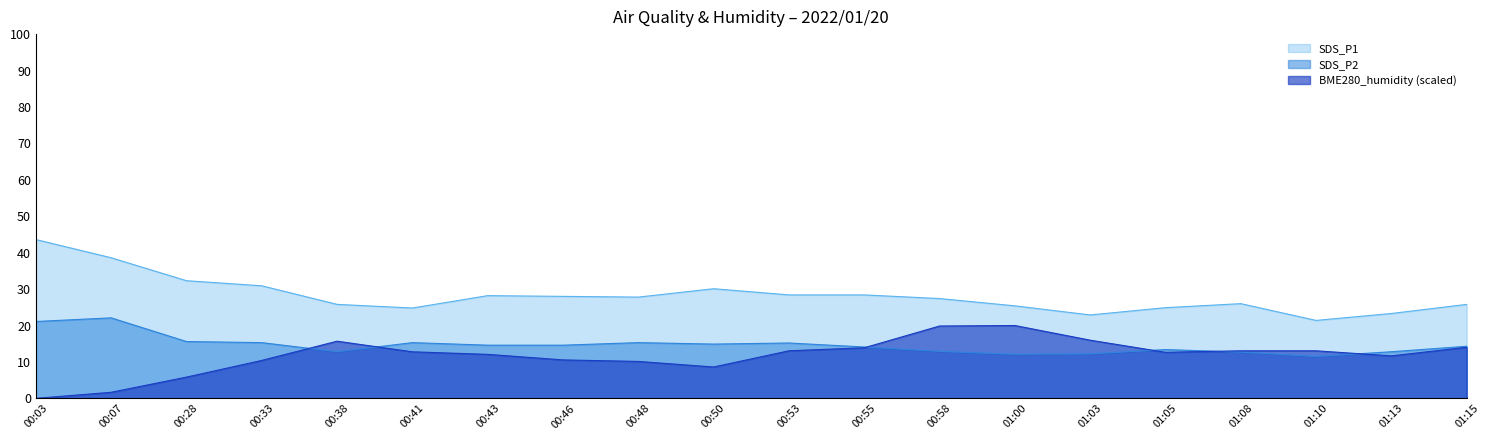

How many values in the BME280_humidity series exceed 12?

12